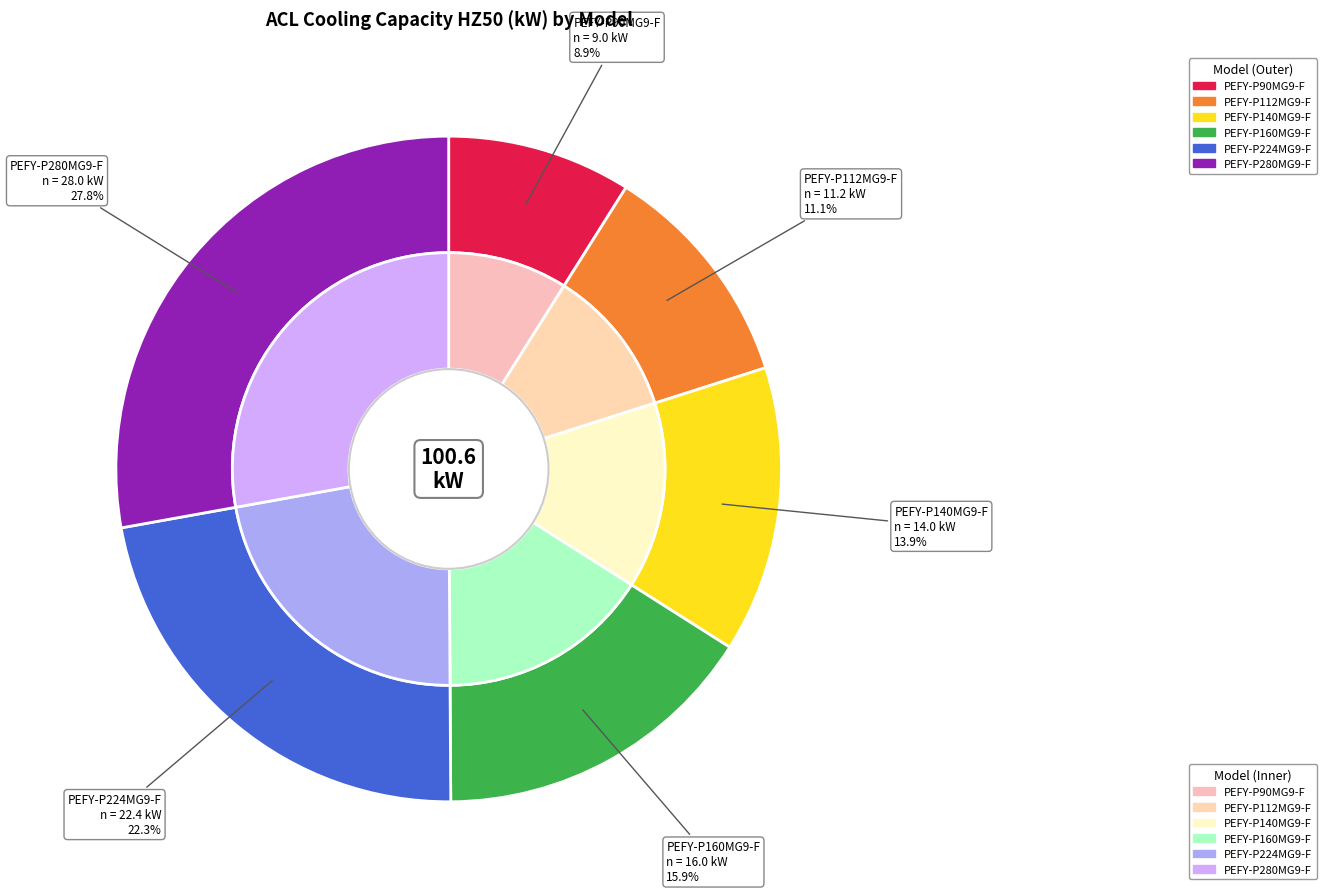

To the nearest percent, what is the difference between the PEFY-P90MG9-F and PEFY-P140MG9-F slice percentages?

5%